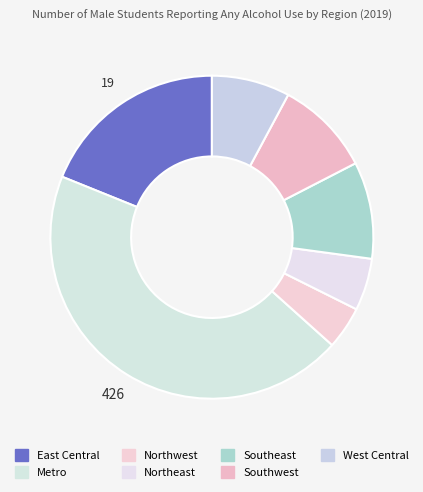

Between Northwest and West Central, which is larger?

West Central